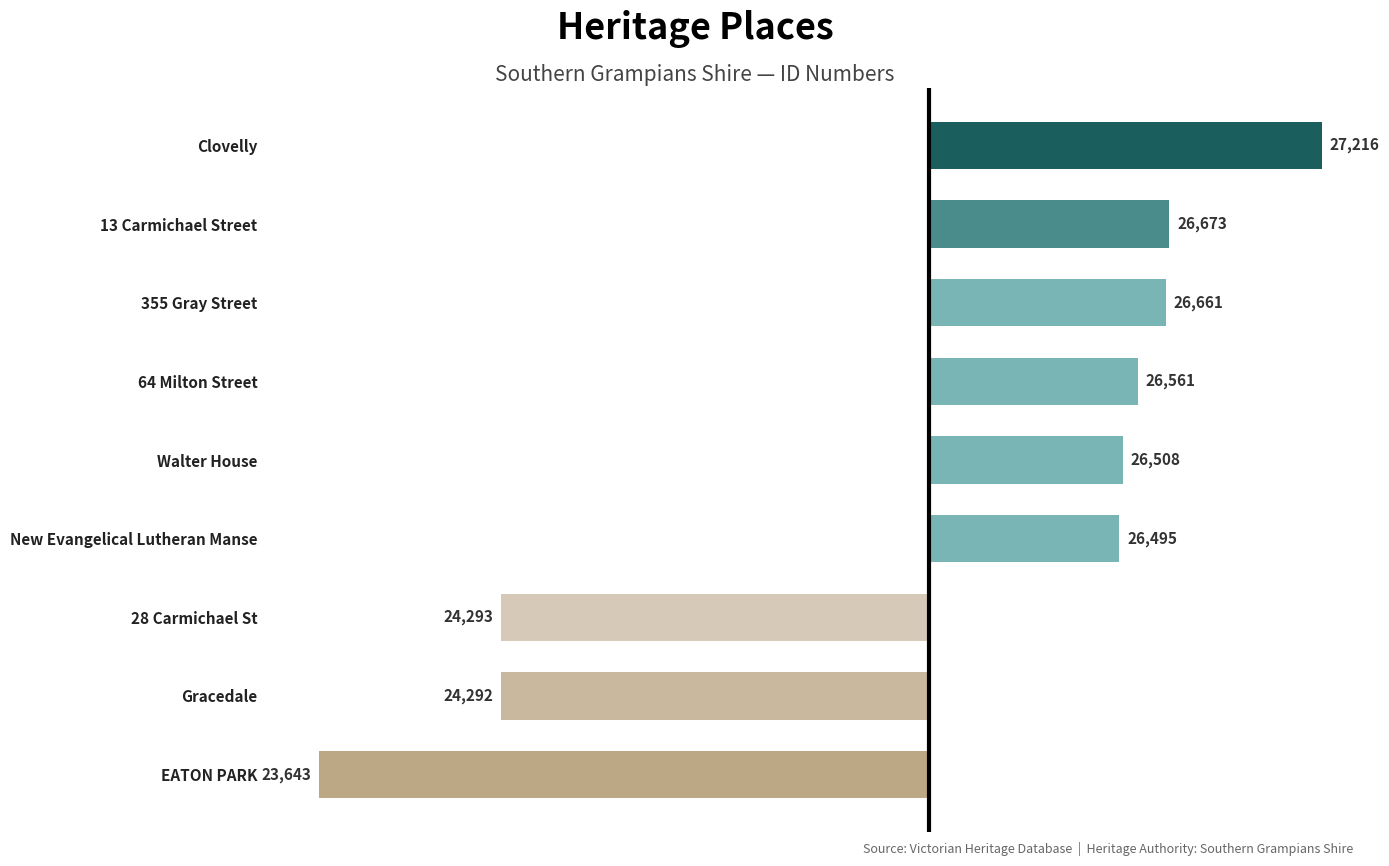

Are the bars grouped side by side (vs. stacked)?

No